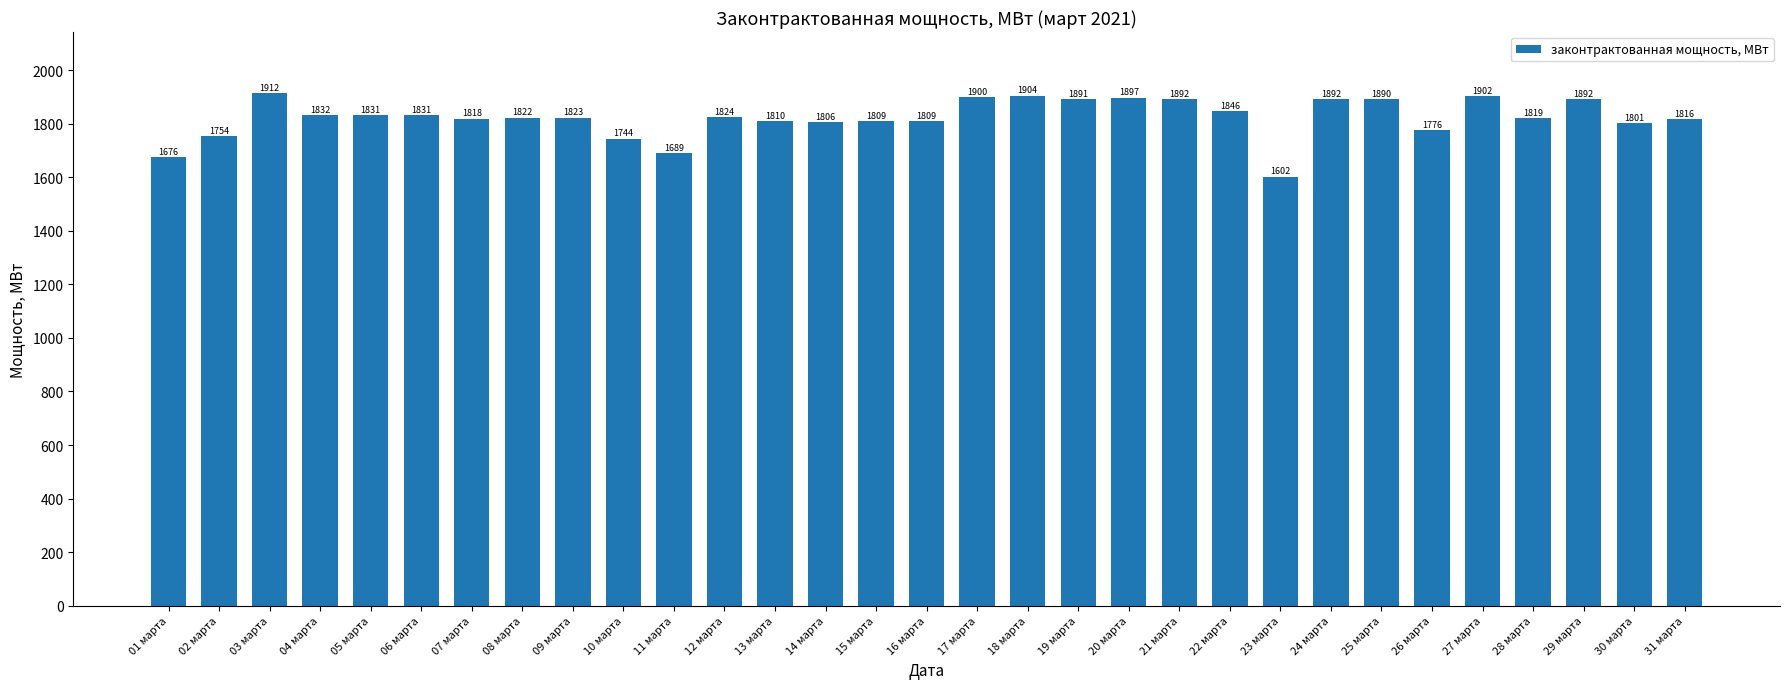

How many distinct data groups are displayed?

1